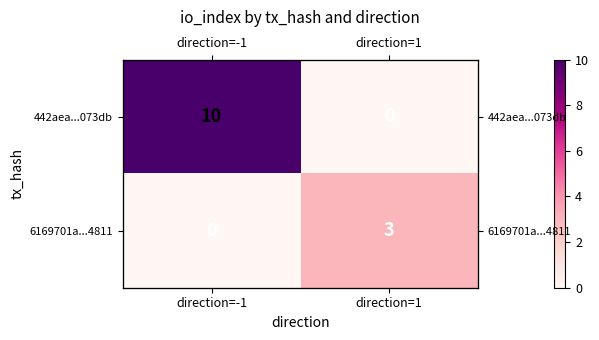

What is the average value of the 6169701a...4811 series?

2